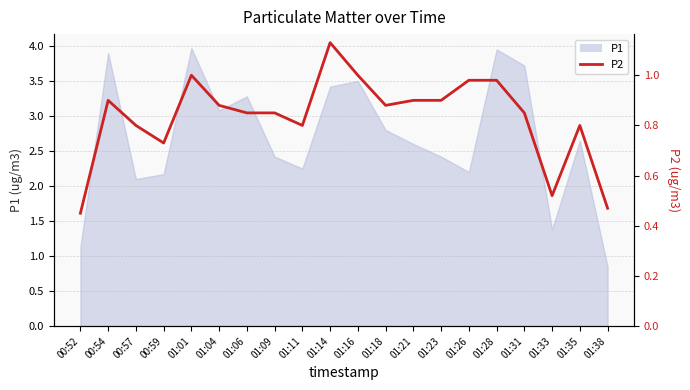

What position from the right is 01:18?

9